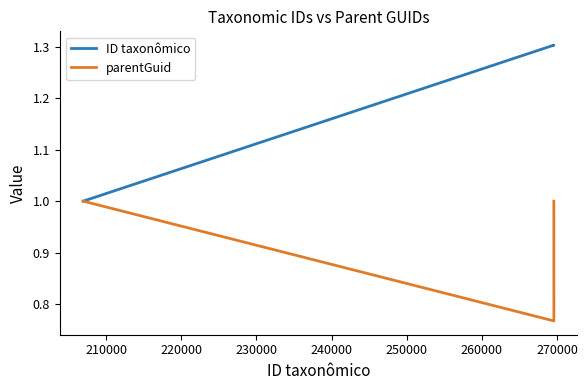

How many values in the parentGuid series are below 1?

1